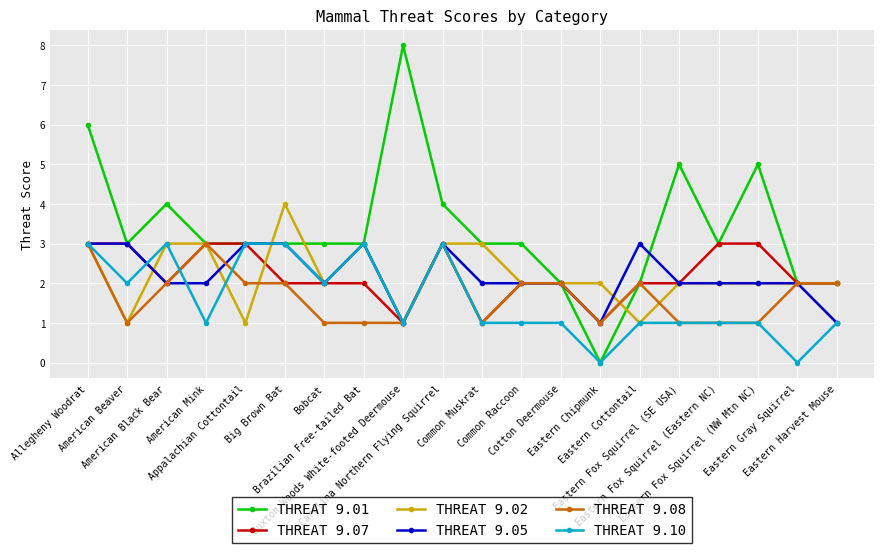

What are all the series names shown in the legend?

THREAT 9.01, THREAT 9.07, THREAT 9.02, THREAT 9.05, THREAT 9.08, THREAT 9.10